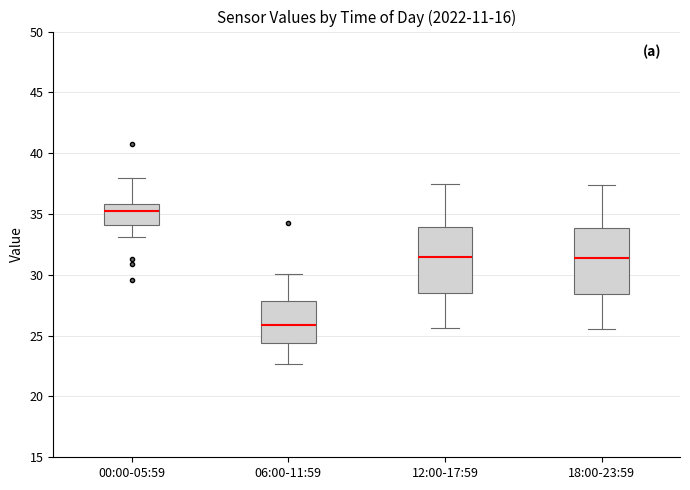

Reading left to right, read every box against the y-axis: the position of its median line, the range the box covers, and the ends of its whiskers. The values are not printed on the chart, so give them approximately, as read against the axis.

00:00-05:59: median 35.5, box 34.0 to 36.0, whiskers 33.0 to 38.0
06:00-11:59: median 26.0, box 24.5 to 28.0, whiskers 22.5 to 30.0
12:00-17:59: median 31.5, box 28.5 to 34.0, whiskers 25.5 to 37.5
18:00-23:59: median 31.5, box 28.5 to 34.0, whiskers 25.5 to 37.5